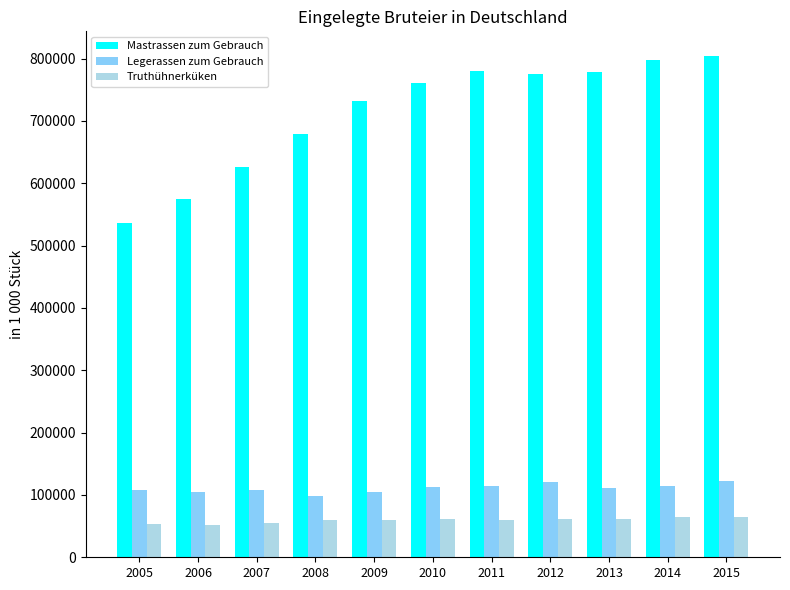

What is the difference between the second highest and minimum values in the Mastrassen zum Gebrauch series?

261484.8